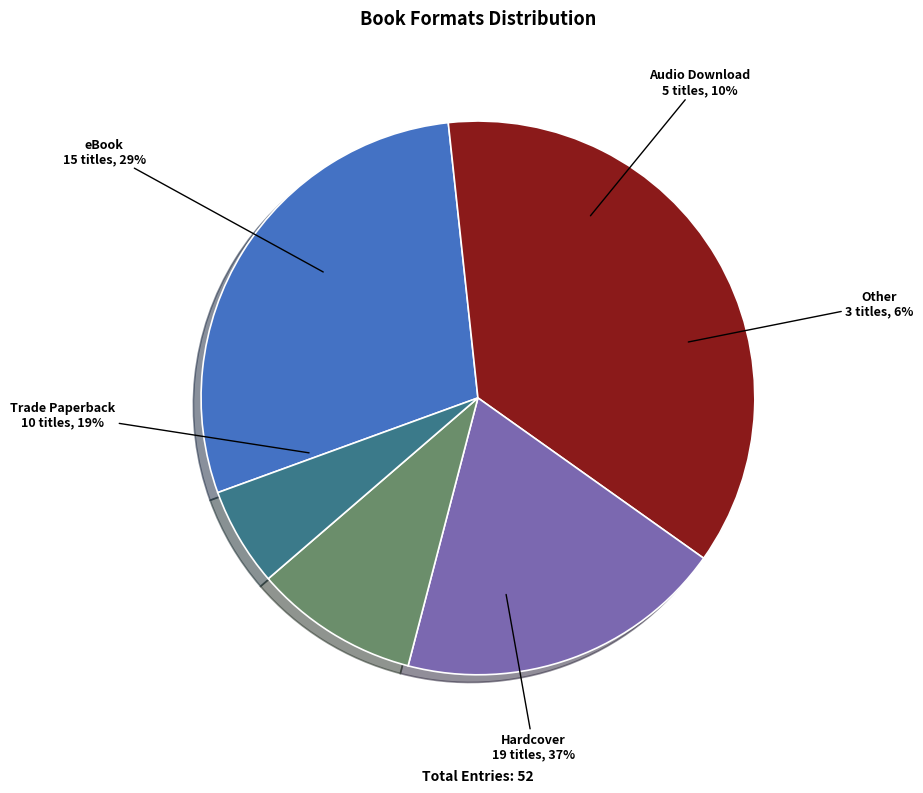

Between eBook and Hardcover, which is larger?

Hardcover